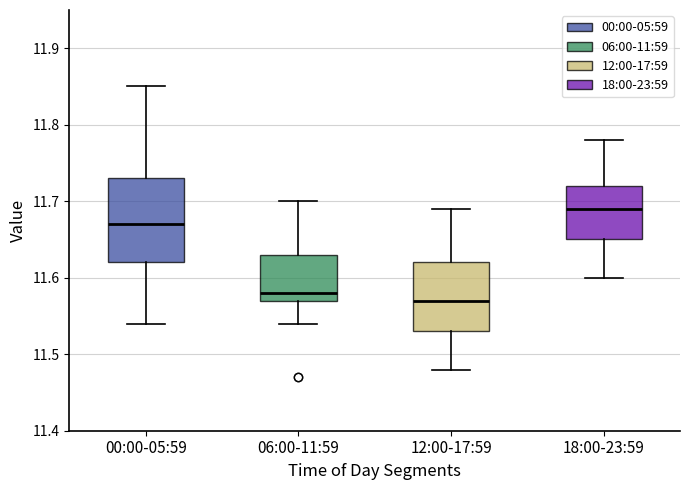

Comparing the boxes themselves (not the whiskers), which one is the tallest?

00:00-05:59